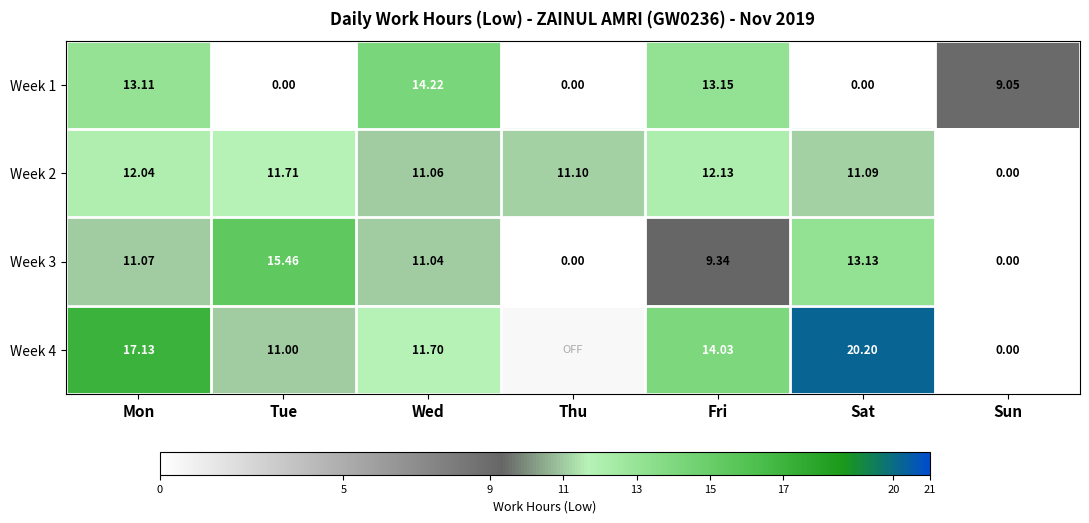

What is the difference between the maximum and minimum values in the Week 3 series?

15.5